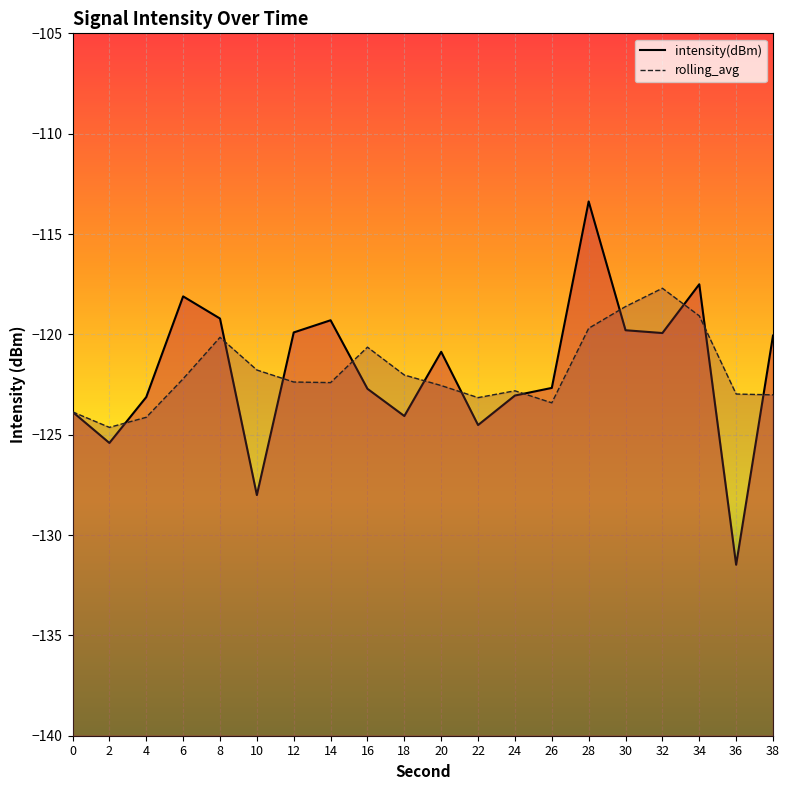

Where do rolling_avg and intensity(dBm) first cross each other?

2 and 4